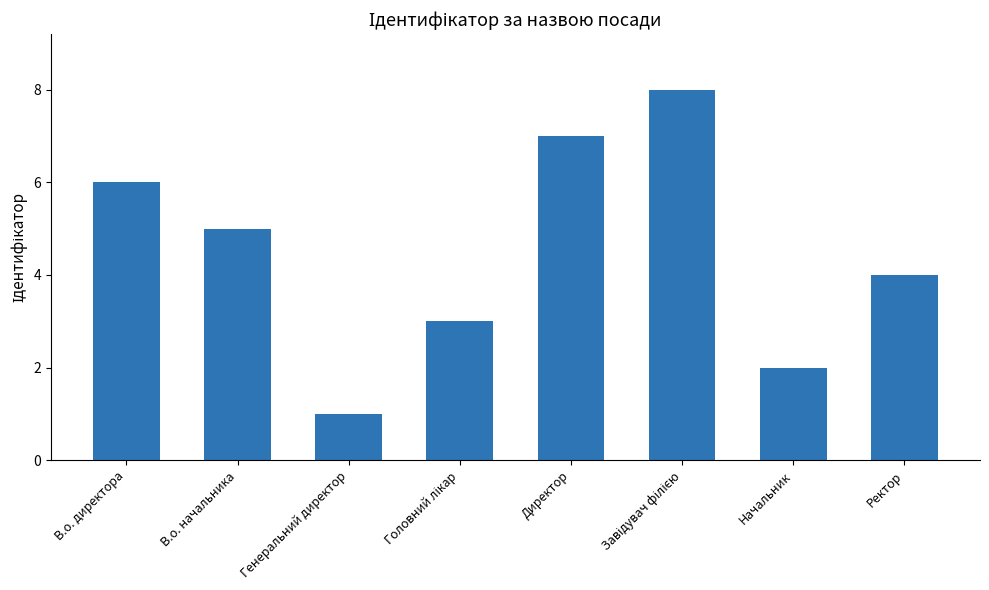

What is the difference between the second highest and minimum values?

6